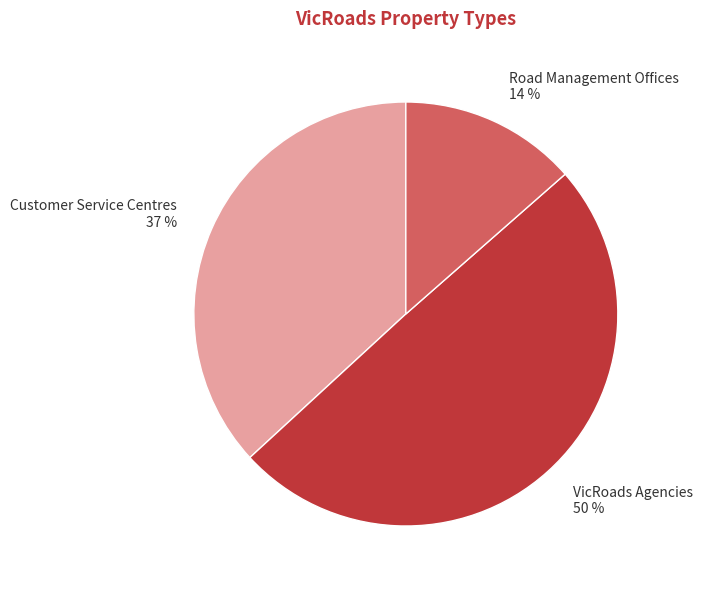

Between Customer Service Centres and Road Management Offices, which is larger?

Customer Service Centres